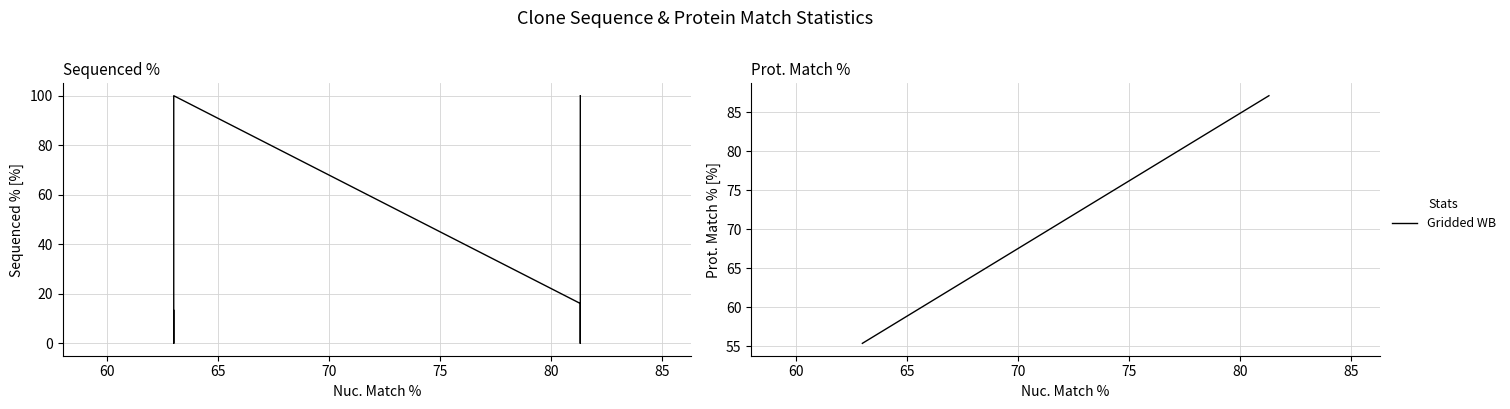

How many values are below 87?

3